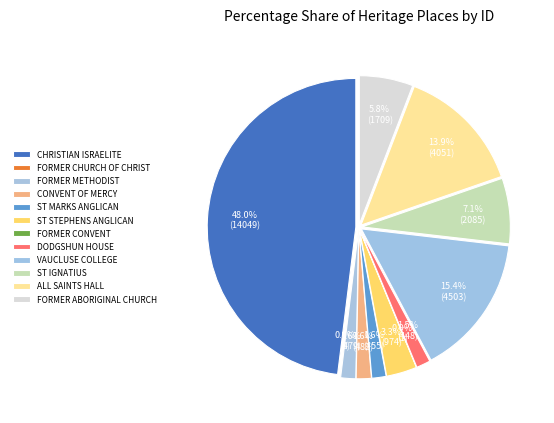

Count the number of slices in the pie.

12